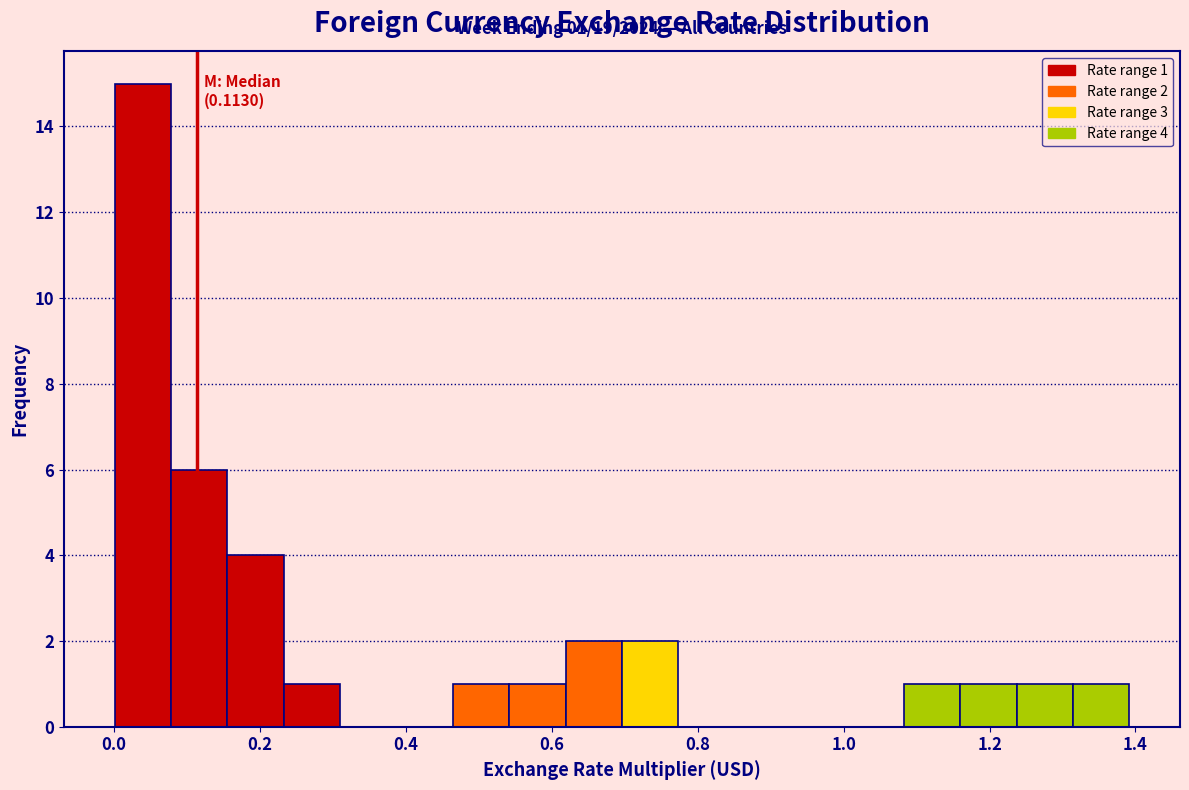

Read against the x-axis, roughly where is the centre of the tallest bar?

0.04